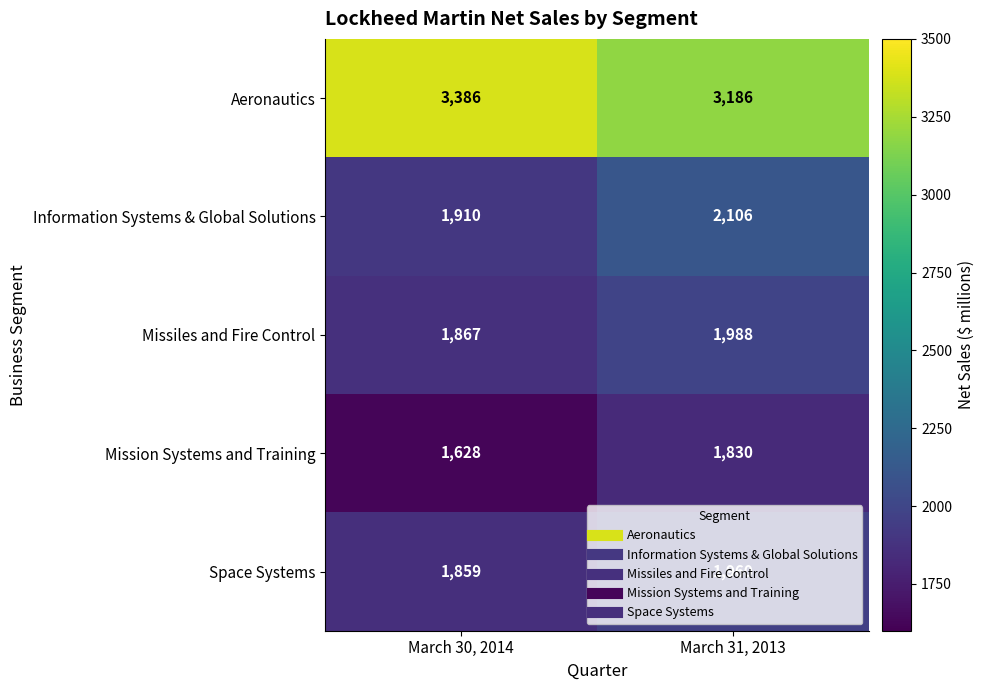

What value does the Aeronautics series have at March 30, 2014, to the nearest 50?

3400